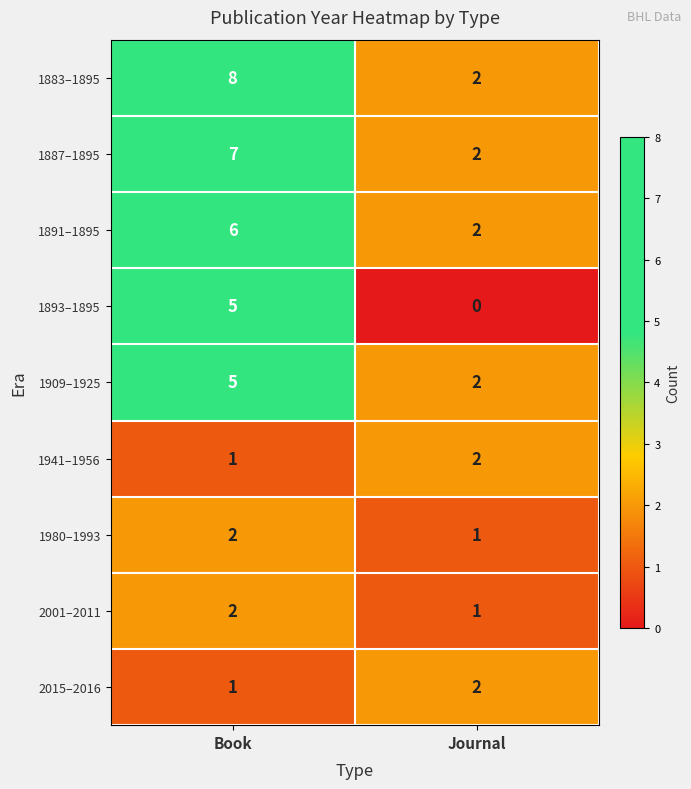

Is it true that 2001–2011 equals 2 at Book?

True